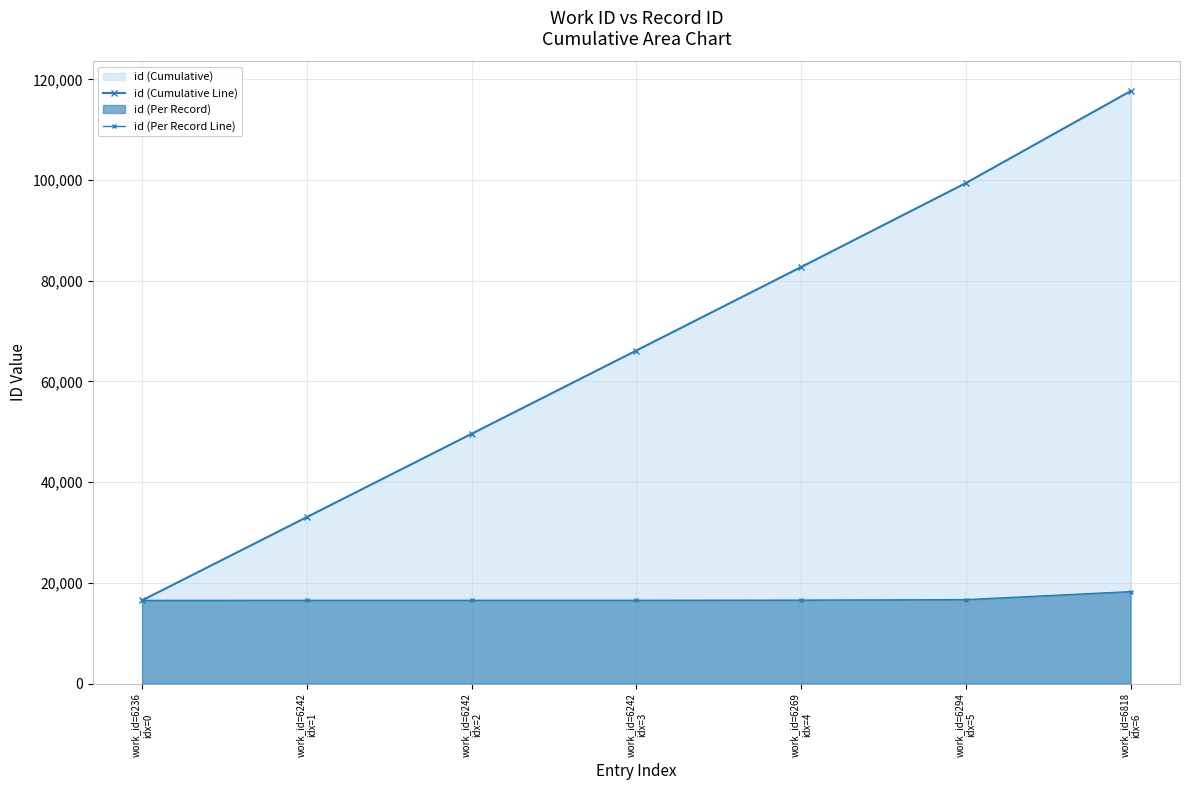

True or false: id (Per Record Line) and id (Cumulative Line) cross at least once.

False